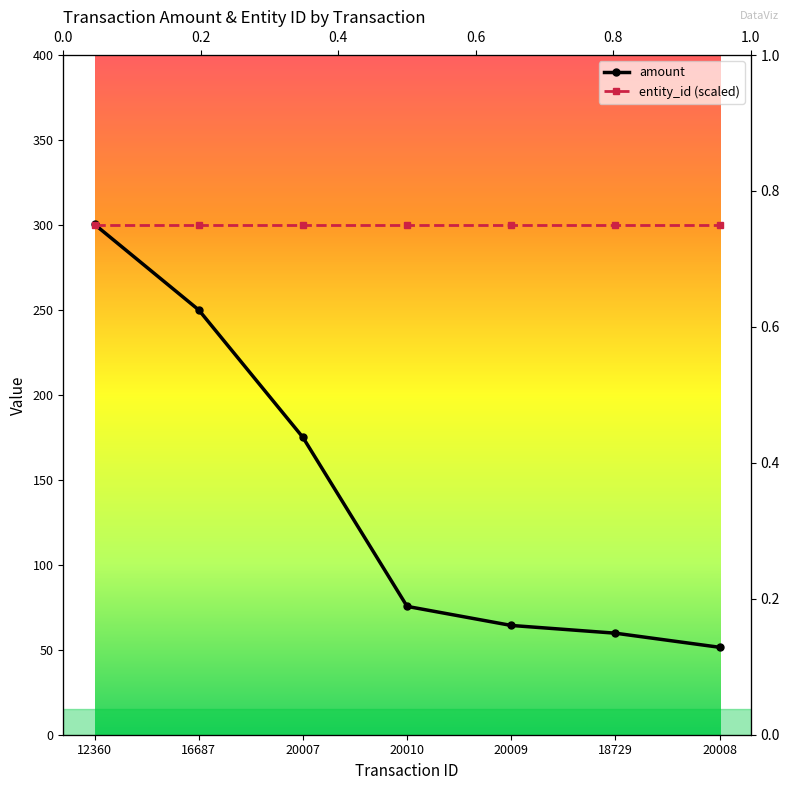

How many times do entity_id (scaled) and amount cross each other?

1